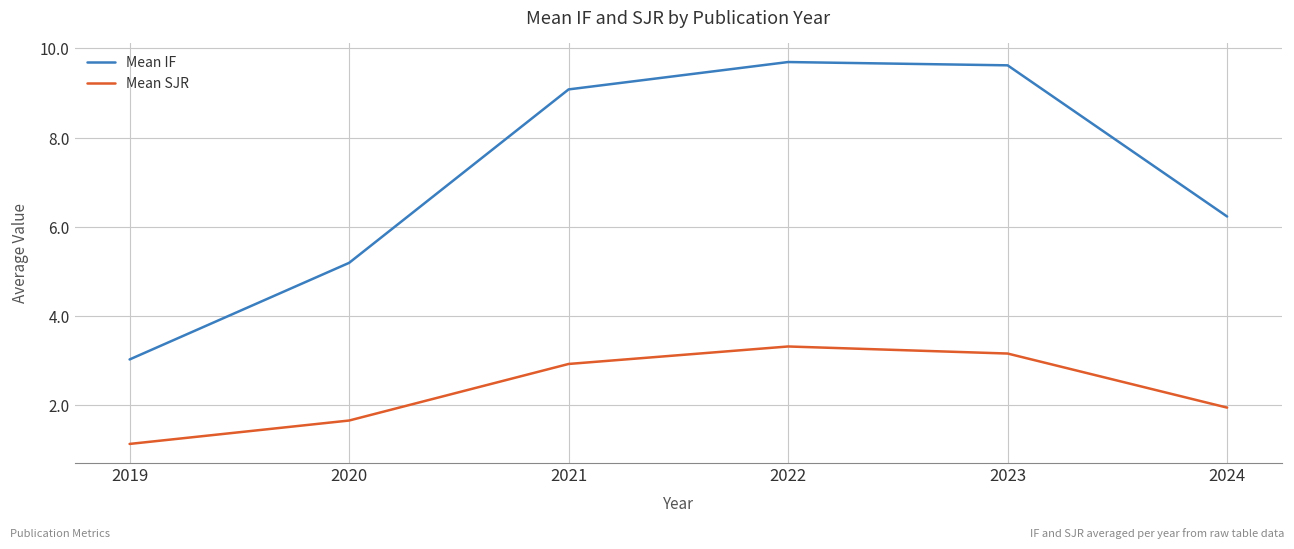

List the labels in order of Mean SJR value, largest first.

2022, 2023, 2021, 2024, 2020, 2019